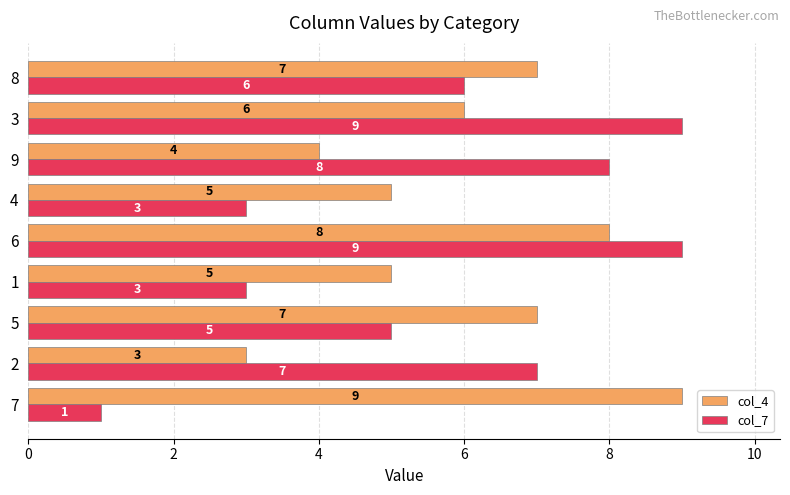

At 9, list the series in order from largest to smallest.

col_7, col_4